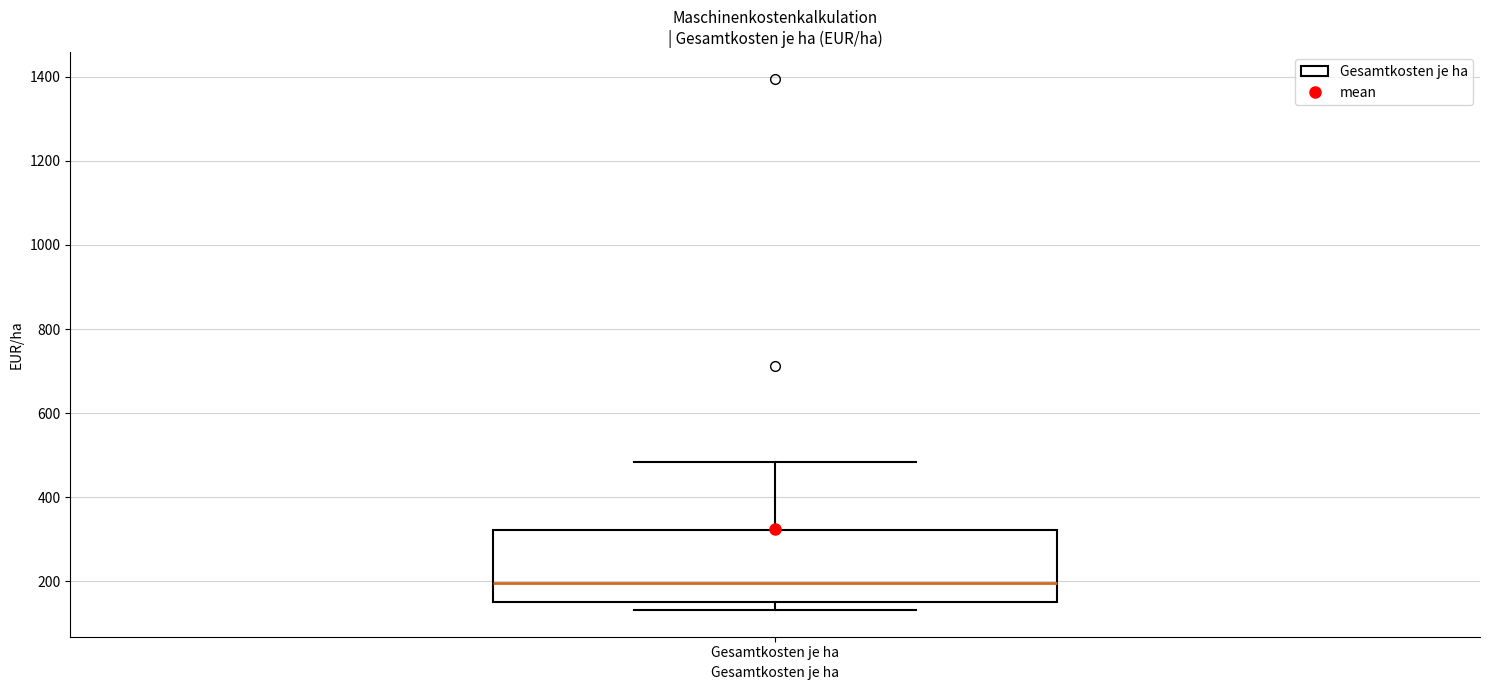

Read this box plot against the y-axis: the position of the median line, the range covered by the box, and the ends of both whiskers. The values are not printed on the chart, so give them approximately, as read against the axis.

median 200, box 140 to 320, whiskers 140 (just below the box's lower edge) to 480